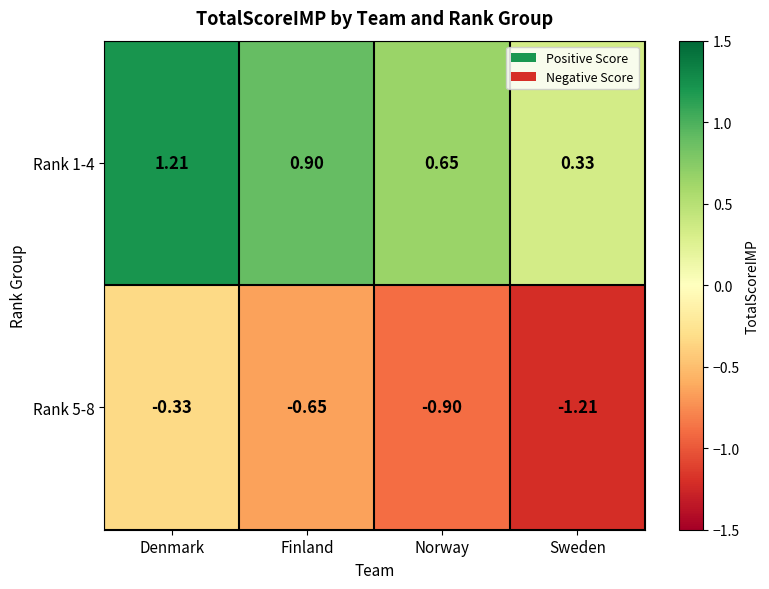

List the labels in order of Rank 1-4 value, largest first.

Denmark, Finland, Norway, Sweden